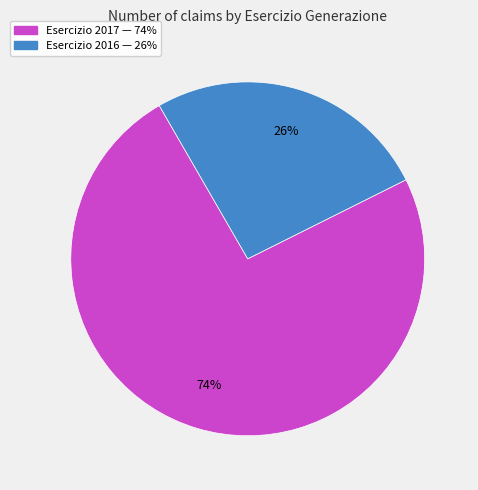

To the nearest percent, what is the average slice percentage?

50%